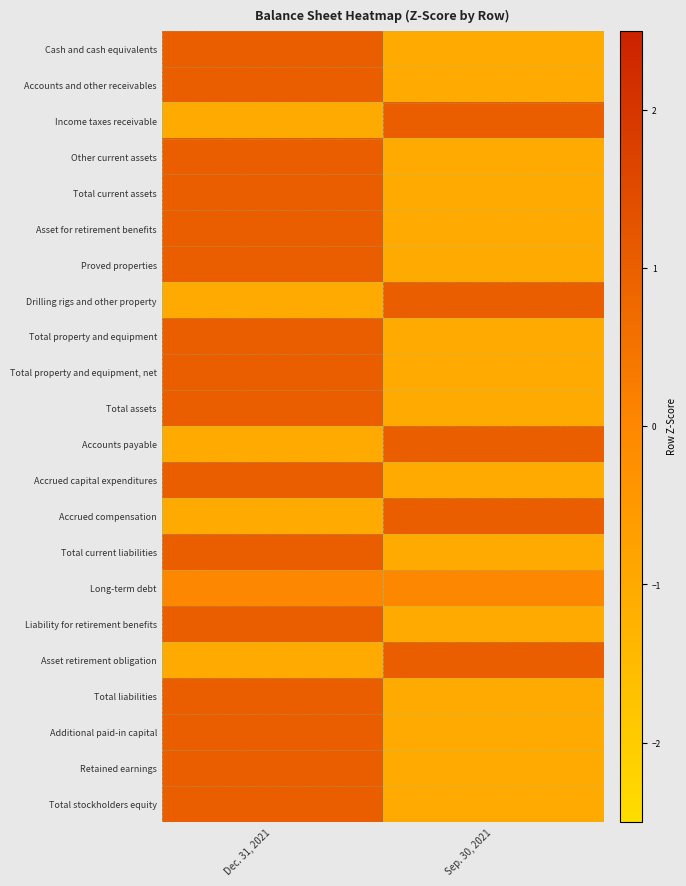

What is the total value across all series at Sep. 30, 2021?

-11